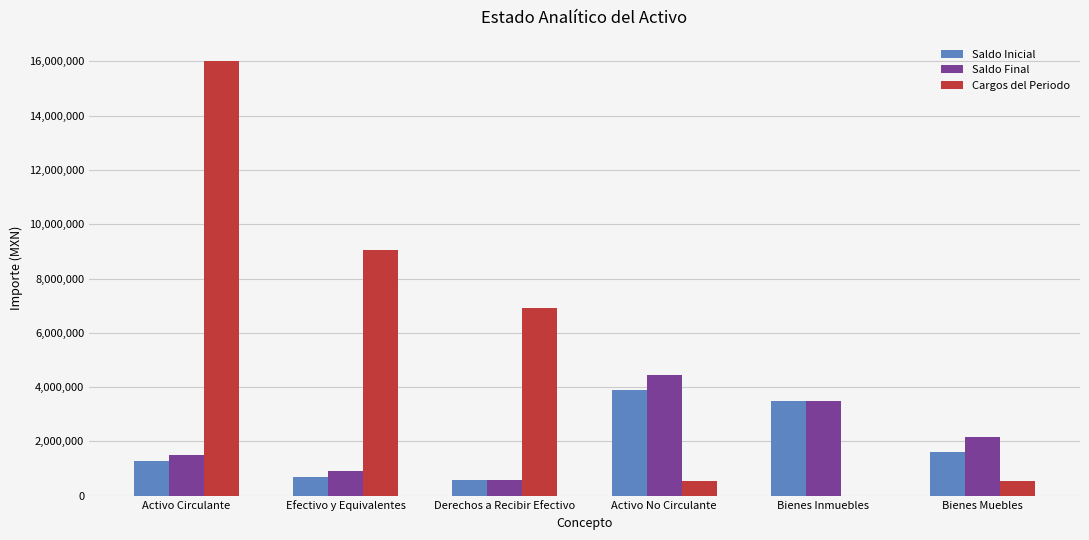

Which series changed the most between Derechos a Recibir Efectivo and Bienes Muebles?

Cargos del Periodo